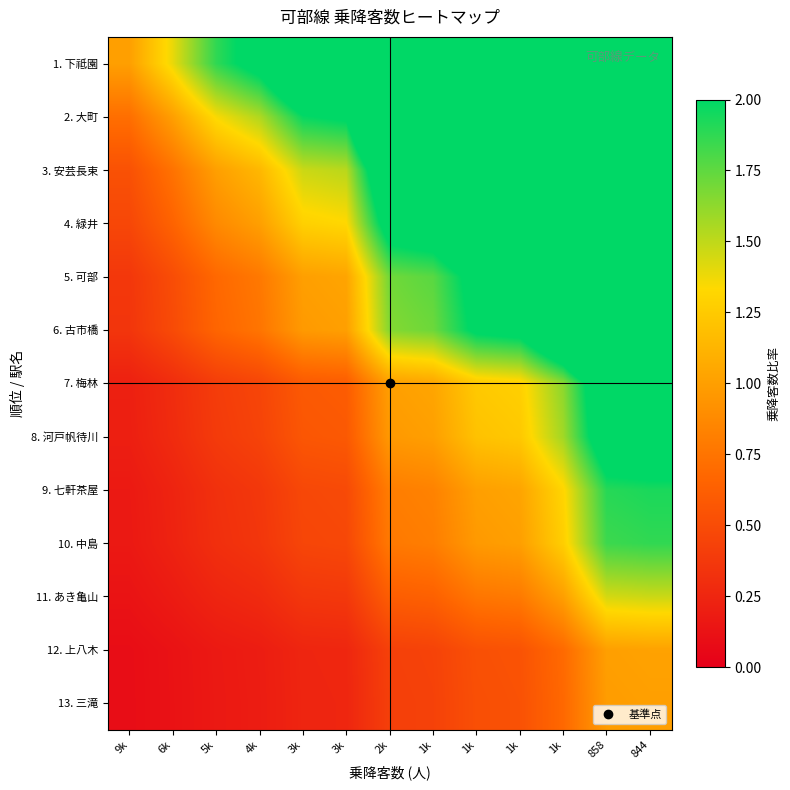

Reading right to left, list all the values displayed in this chart.

1. 下祗園: 844=11.3	858=11.1	1k=7.7	1k=6.0	1k=5.8	1k=4.9	2k=4.7	3k=2.8	3k=2.8	4k=2.1	5k=1.9	6k=1.4	9k=1.0
2. 大町: 844=8.1	858=8.0	1k=5.5	1k=4.3	1k=4.2	1k=3.5	2k=3.4	3k=2.0	3k=2.0	4k=1.5	5k=1.3	6k=1.0	9k=0.7
3. 安芸長束: 844=6.0	858=5.9	1k=4.1	1k=3.2	1k=3.1	1k=2.6	2k=2.5	3k=1.5	3k=1.5	4k=1.1	5k=1.0	6k=0.7	9k=0.5
4. 緑井: 844=5.3	858=5.2	1k=3.6	1k=2.8	1k=2.7	1k=2.3	2k=2.2	3k=1.3	3k=1.3	4k=1.0	5k=0.9	6k=0.6	9k=0.5
5. 可部: 844=4.1	858=4.0	1k=2.8	1k=2.2	1k=2.1	1k=1.8	2k=1.7	3k=1.0	3k=1.0	4k=0.8	5k=0.7	6k=0.5	9k=0.4
6. 古市橋: 844=4.0	858=3.9	1k=2.7	1k=2.1	1k=2.1	1k=1.7	2k=1.7	3k=1.0	3k=1.0	4k=0.8	5k=0.7	6k=0.5	9k=0.4
7. 梅林: 844=2.4	858=2.4	1k=1.6	1k=1.3	1k=1.2	1k=1.0	2k=1.0	3k=0.6	3k=0.6	4k=0.5	5k=0.4	6k=0.3	9k=0.2
8. 河戸帆待川: 844=2.3	858=2.3	1k=1.6	1k=1.2	1k=1.2	1k=1.0	2k=1.0	3k=0.6	3k=0.6	4k=0.4	5k=0.4	6k=0.3	9k=0.2
9. 七軒茶屋: 844=1.9	858=1.9	1k=1.3	1k=1.0	1k=1.0	1k=0.8	2k=0.8	3k=0.5	3k=0.5	4k=0.4	5k=0.3	6k=0.2	9k=0.2
10. 中島: 844=1.9	858=1.8	1k=1.3	1k=1.0	1k=1.0	1k=0.8	2k=0.8	3k=0.5	3k=0.5	4k=0.4	5k=0.3	6k=0.2	9k=0.2
11. あき亀山: 844=1.5	858=1.4	1k=1.0	1k=0.8	1k=0.8	1k=0.6	2k=0.6	3k=0.4	3k=0.4	4k=0.3	5k=0.2	6k=0.2	9k=0.1
12. 上八木: 844=1.0	858=1.0	1k=0.7	1k=0.5	1k=0.5	1k=0.4	2k=0.4	3k=0.3	3k=0.2	4k=0.2	5k=0.2	6k=0.1	9k=0.1
13. 三滝: 844=1.0	858=1.0	1k=0.7	1k=0.5	1k=0.5	1k=0.4	2k=0.4	3k=0.3	3k=0.2	4k=0.2	5k=0.2	6k=0.1	9k=0.1